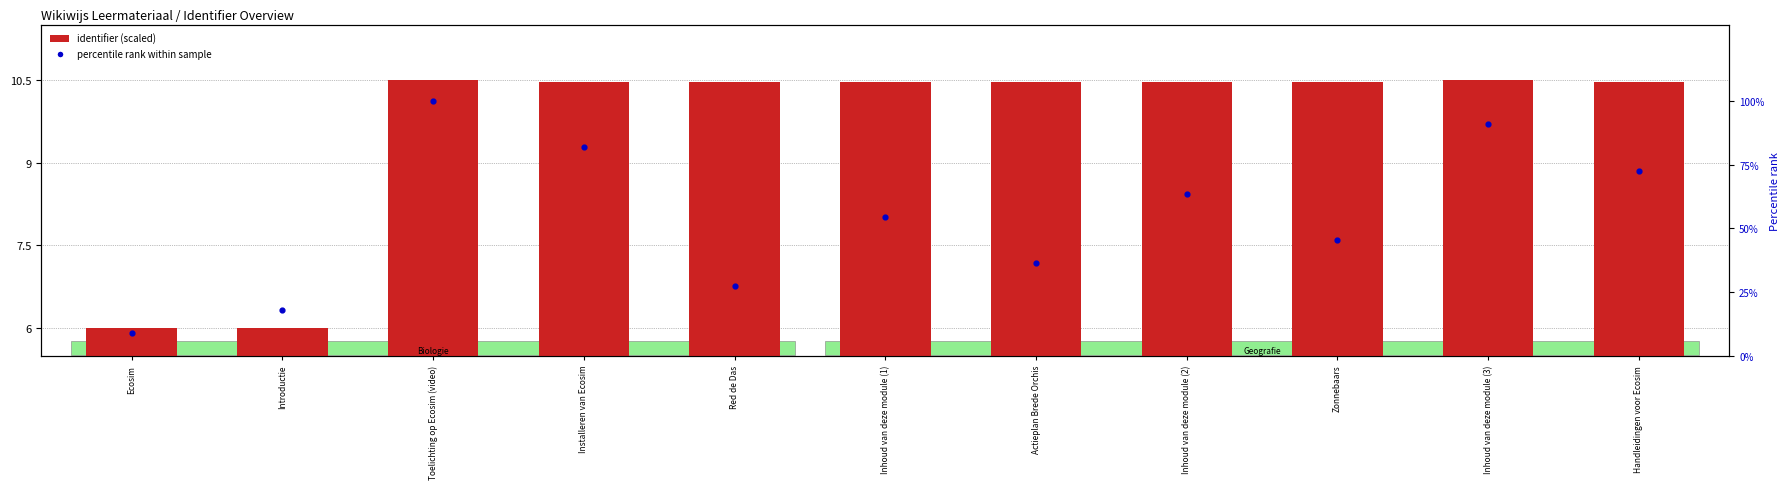

Is the value of identifier (scaled) at Zonnebaars greater than the value of percentile rank within sample at Ecosim?

Yes